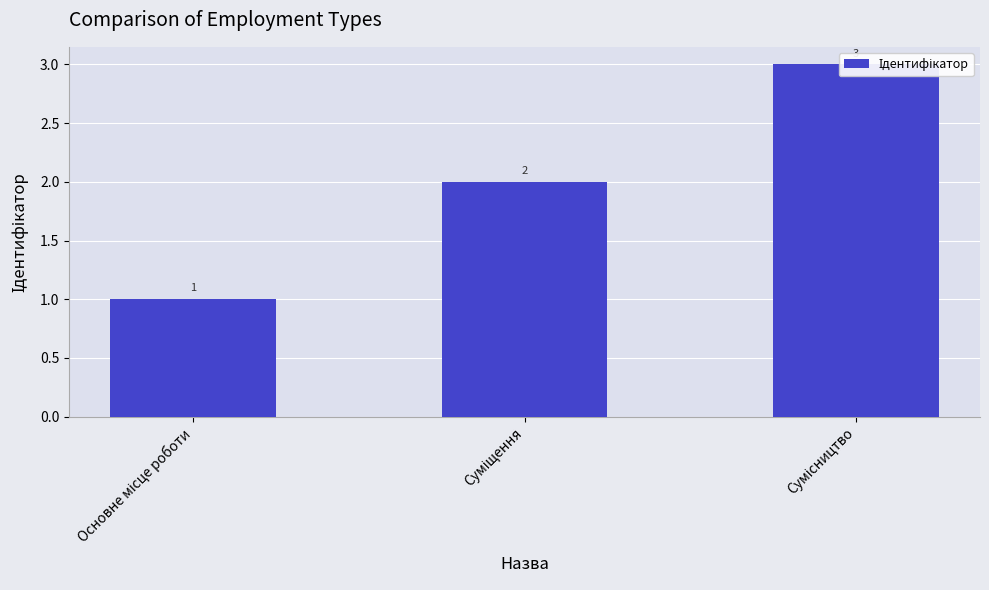

How many series are shown in this chart?

1